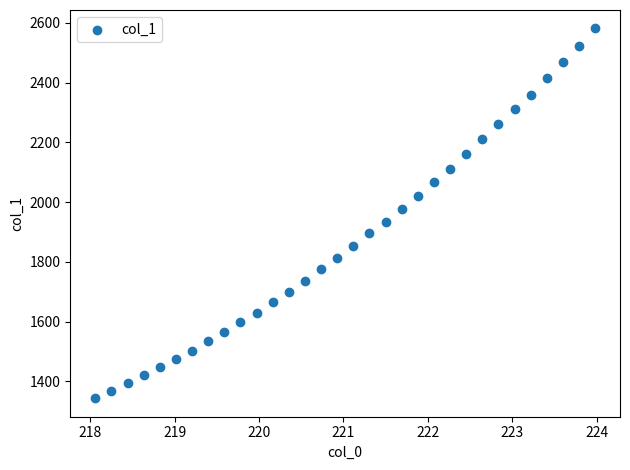

What is the range of Y values (max minus min)?

1238.5